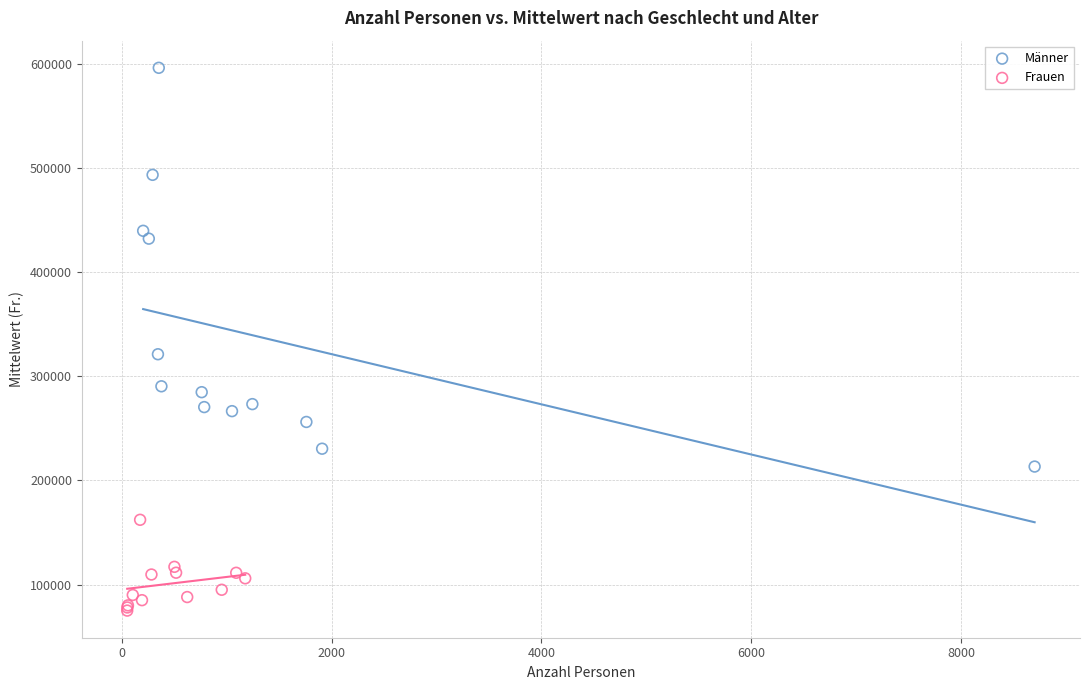

Which series has the widest spread of Y values?

Männer